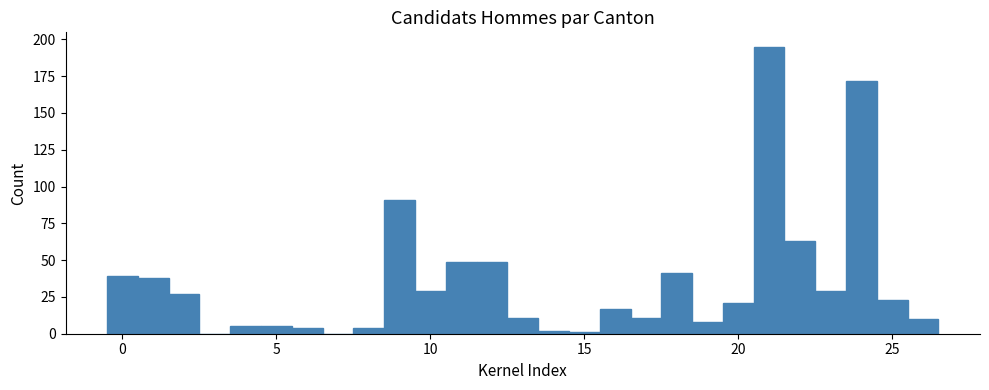

Around what value on the x-axis is the tallest bar? Give the approximate position of its centre, as read against the axis.

21.0